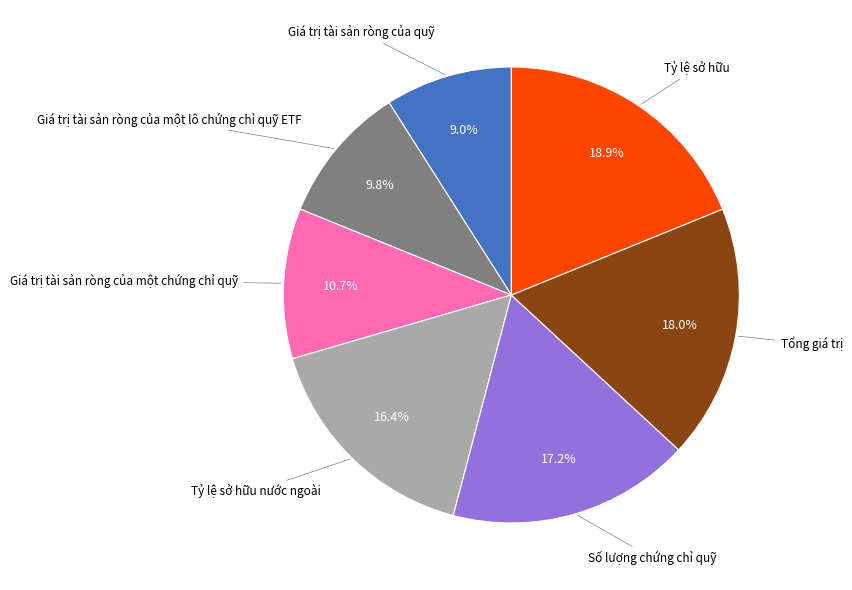

Is there a majority slice in this chart?

No